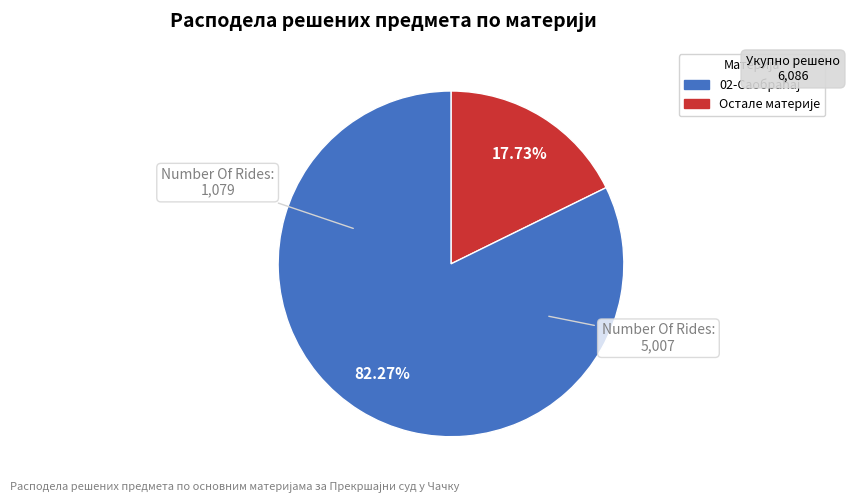

Is there any slice that represents more than half of the pie?

Yes